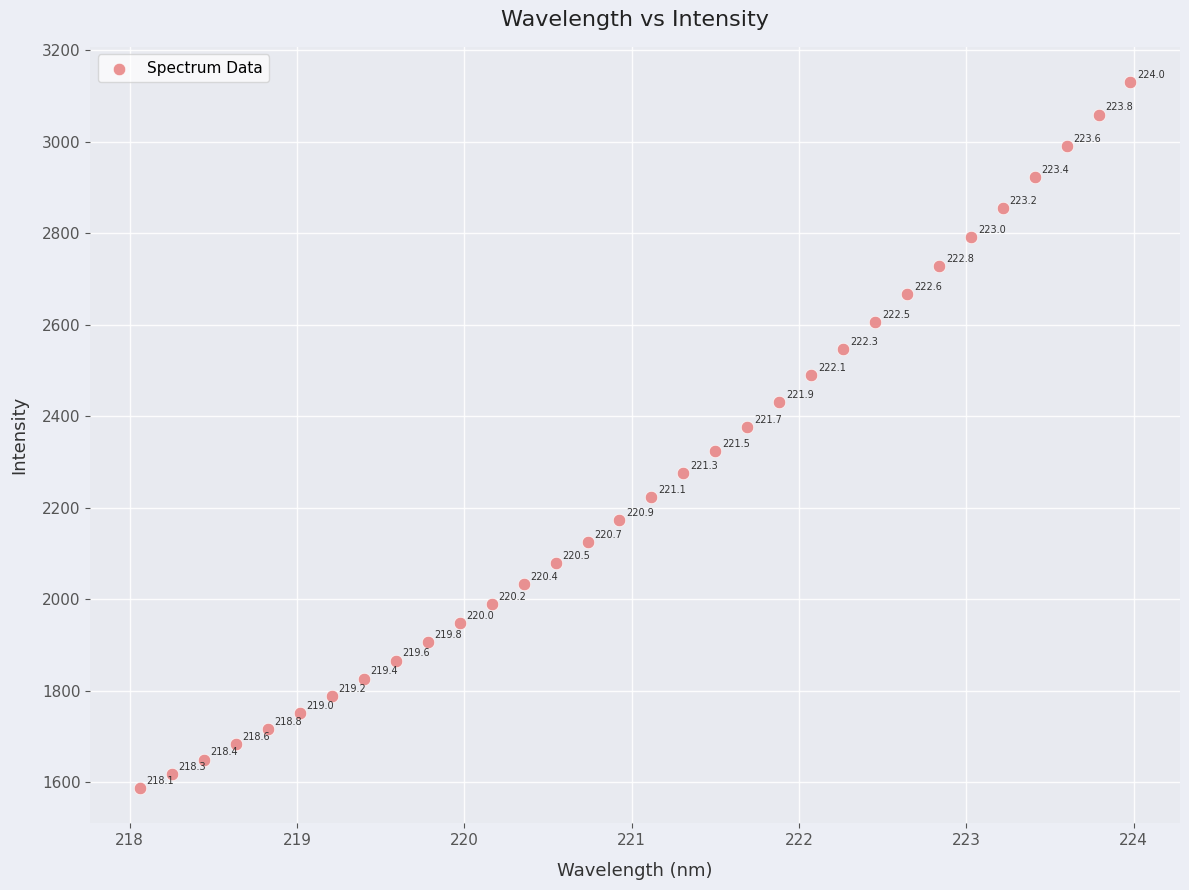

What is the range of X values (max minus min)?

5.9